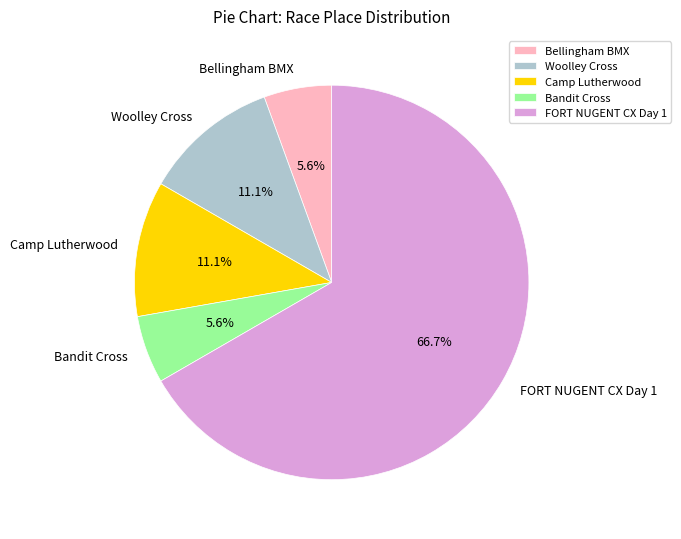

How many segments does this pie chart have?

5